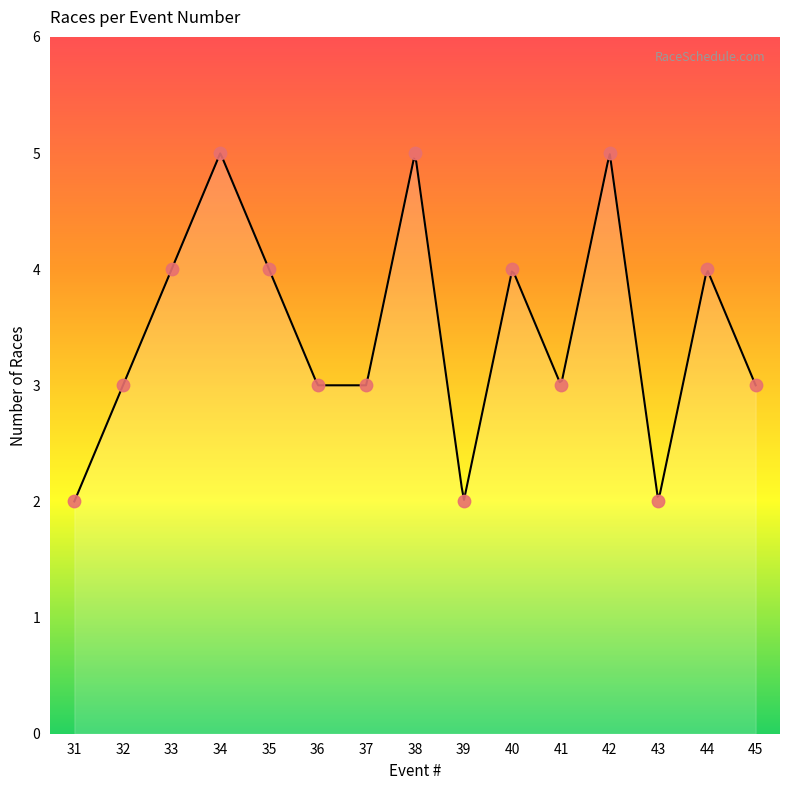

Which has a higher value, 44 or 35?

44